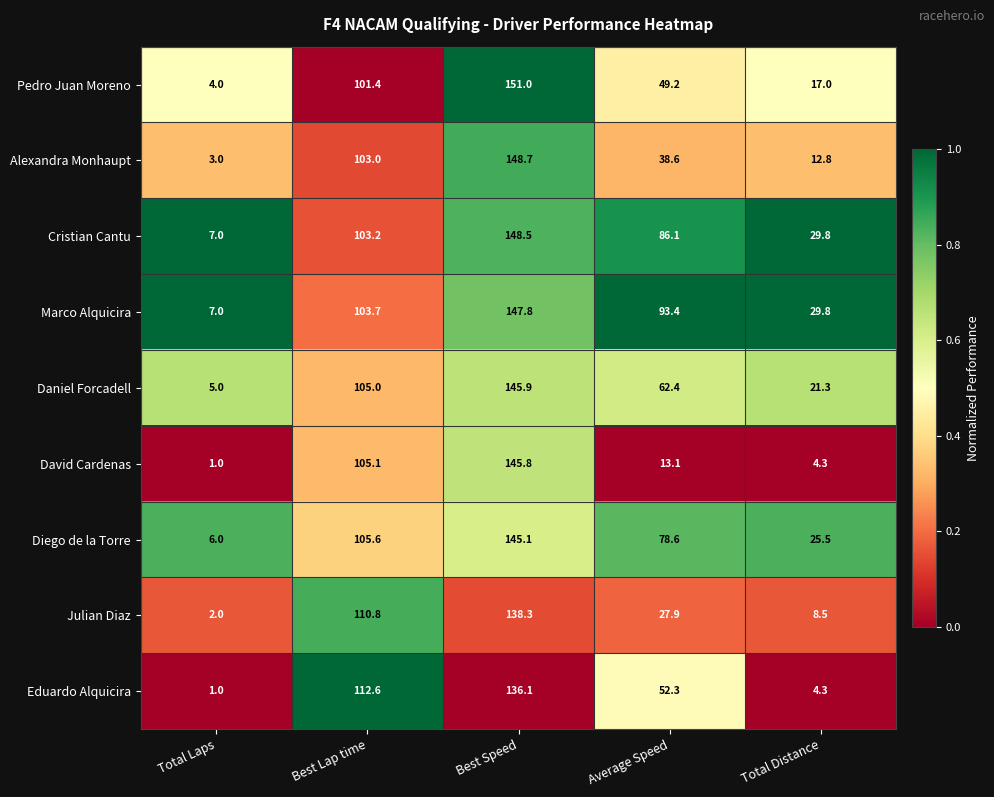

What is the total value across all series at Average Speed?

501.6